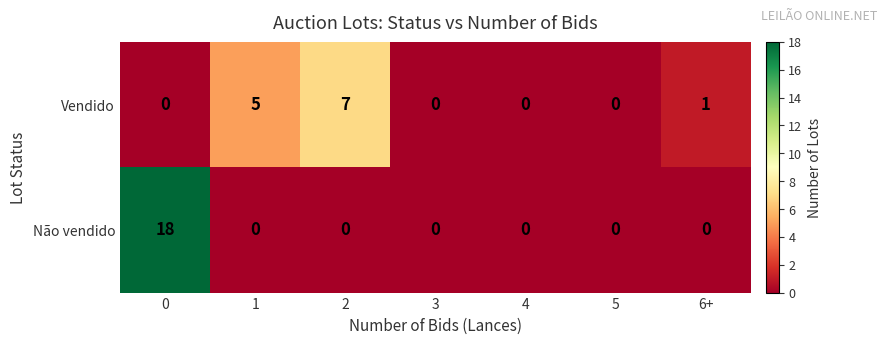

Reading left to right, what are all the values shown in this chart?

Vendido: 0=0	1=5	2=7	3=0	4=0	5=0	6+=1
Não vendido: 0=18	1=0	2=0	3=0	4=0	5=0	6+=0